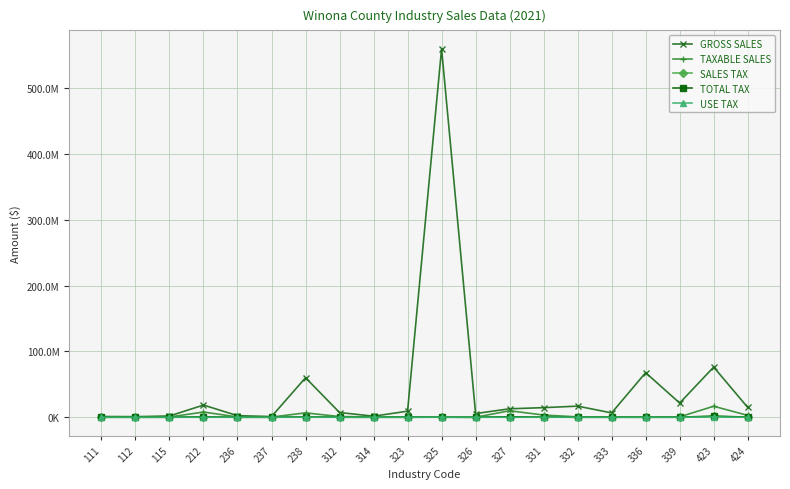

True or false: TAXABLE SALES and TOTAL TAX intersect in this chart.

True